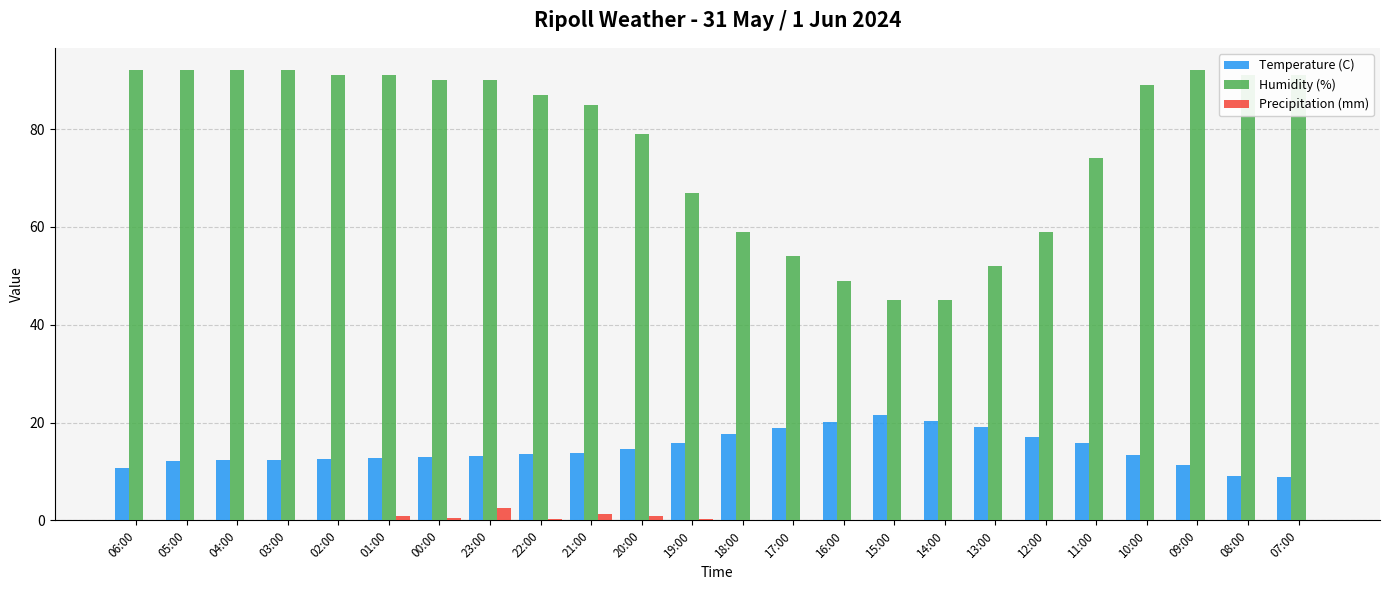

What is the maximum value for Temperature (C)?

21.5